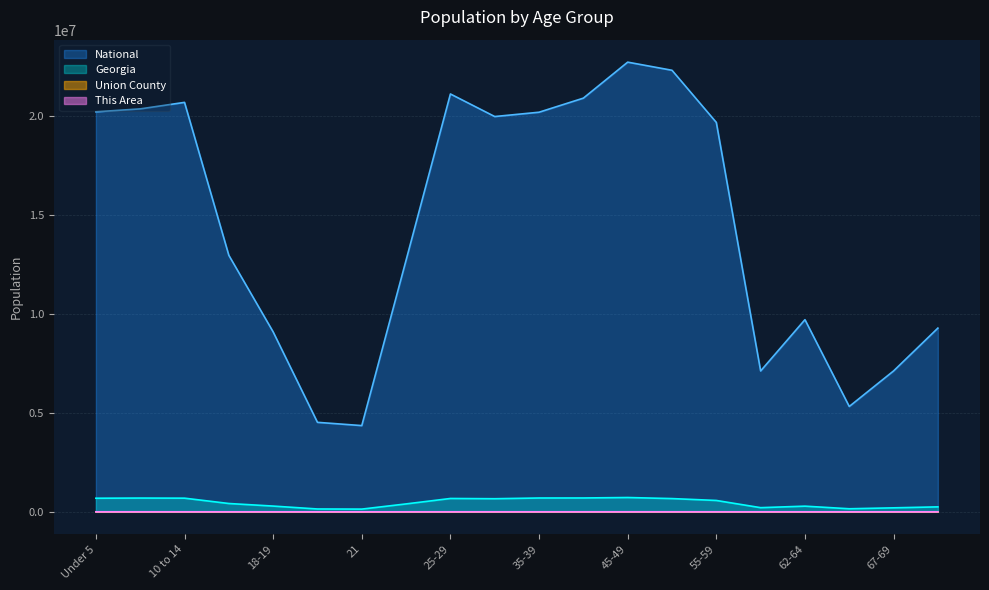

What is the value of the Georgia point at the 12th from the left?

699481